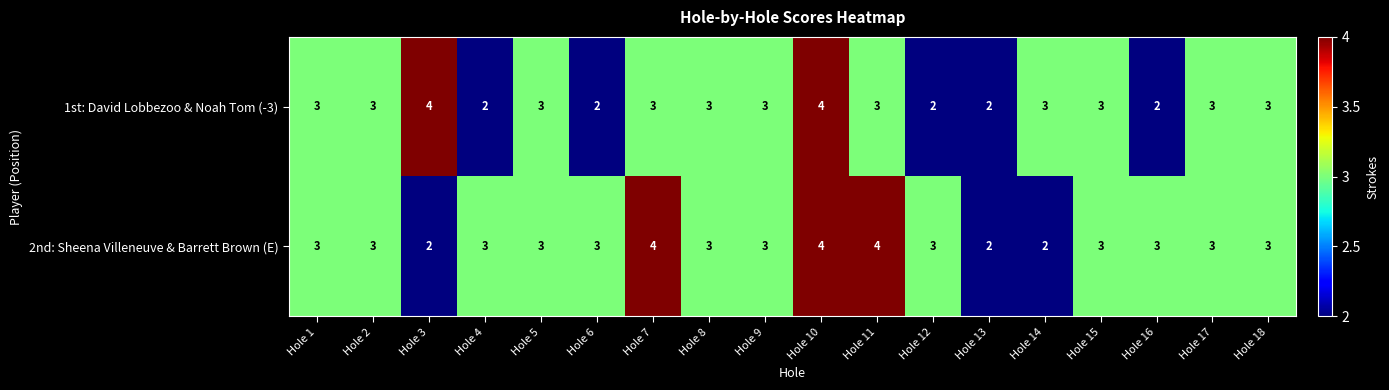

What is the sum of all 1st: David Lobbezoo & Noah Tom (-3) values?

51